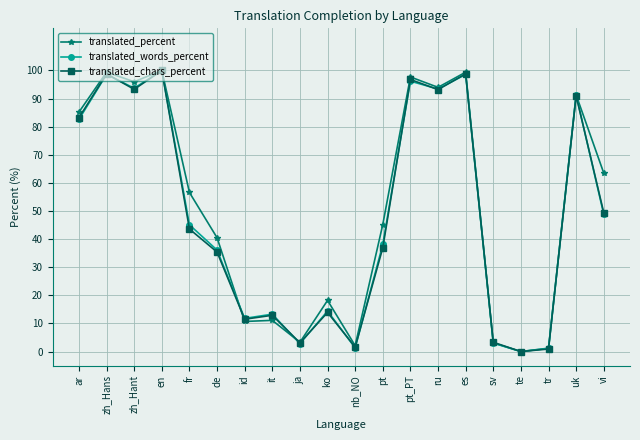

What is the label of the 16th point from the right?

fr